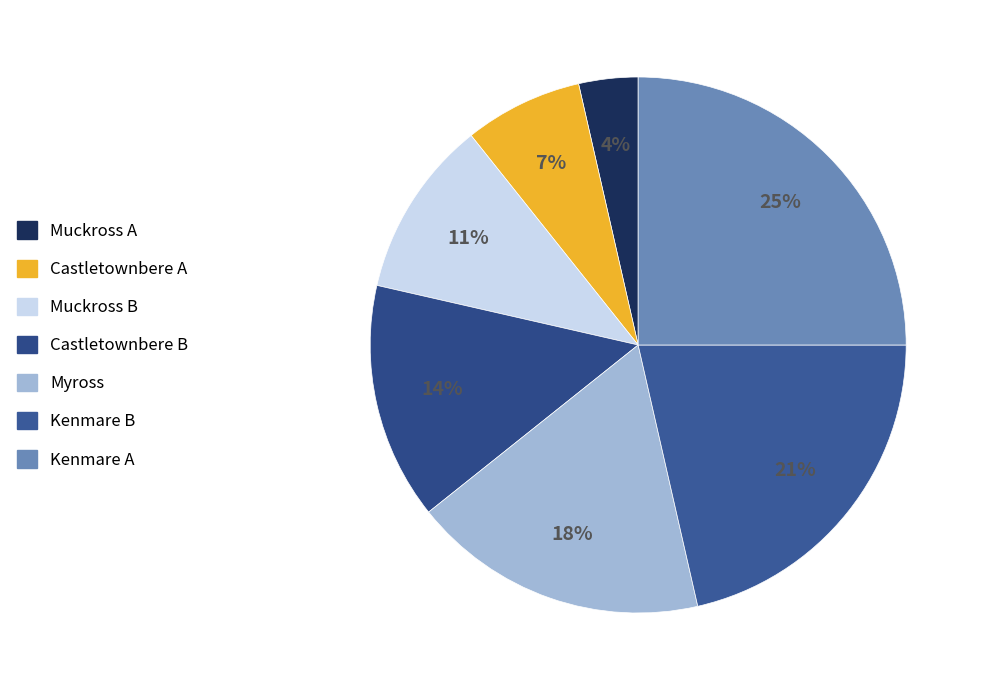

Combined, do Muckross B and Kenmare B account for over 50%?

No